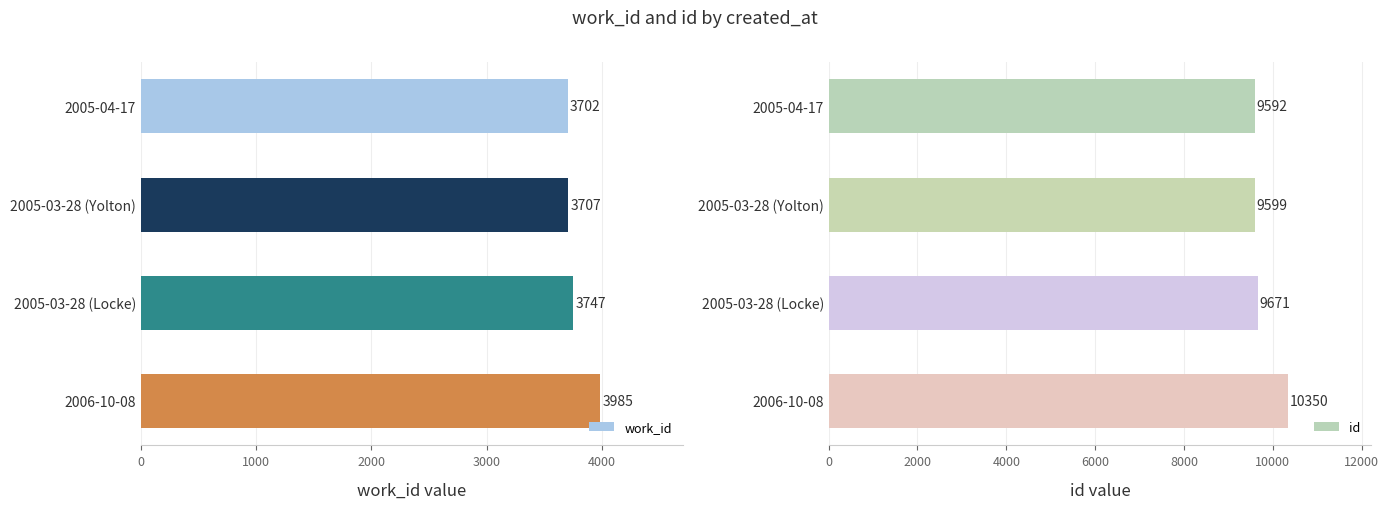

Which category has the highest value in the work_id series?

2006-10-08